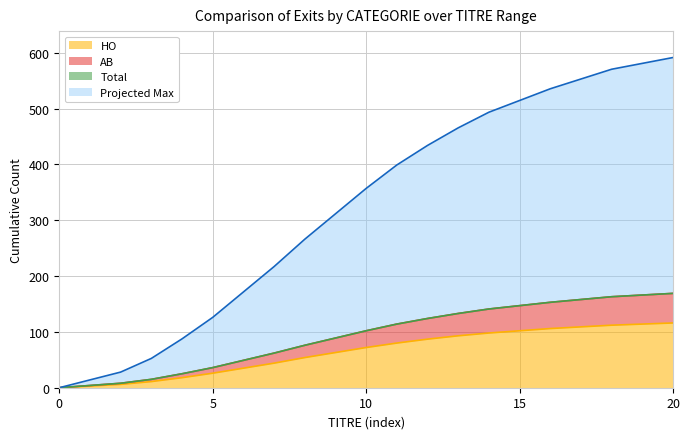

The HO series shows 49.3 at 15. True or false?

False